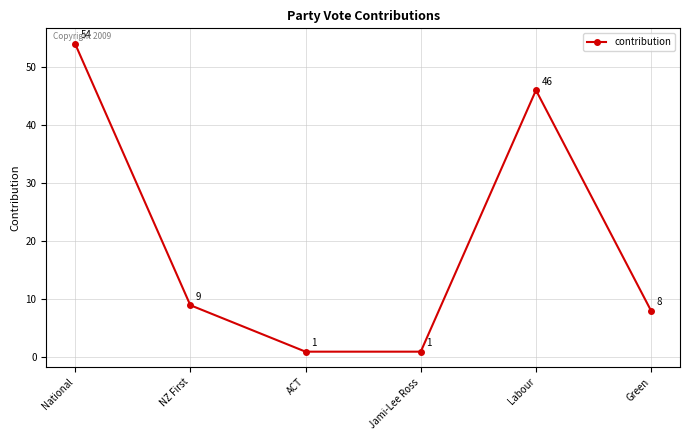

What is the ratio of the value at Green to the value at Labour?

0.2